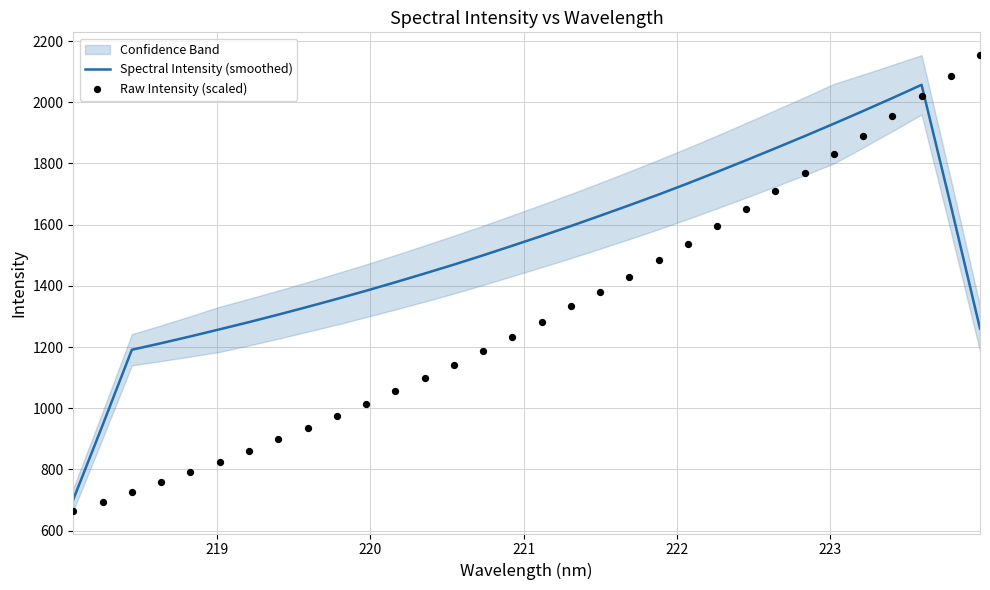

Which series reaches the minimum Y coordinate?

Raw Intensity (scaled)